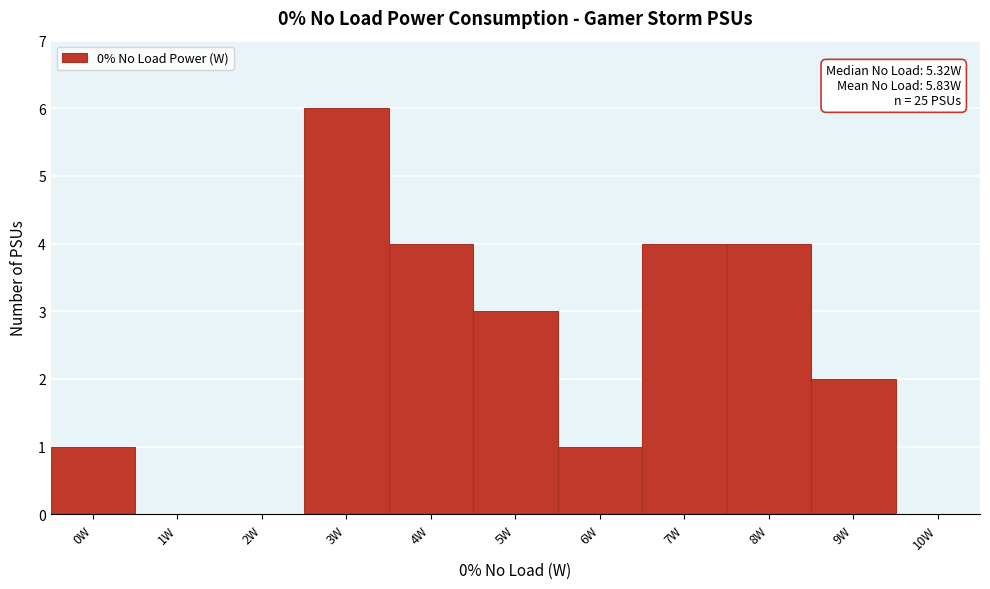

Reading left to right, extract all data points from this chart.

0W=1	1W=0	2W=0	3W=6	4W=4	5W=3	6W=1	7W=4	8W=4	9W=2	10W=0